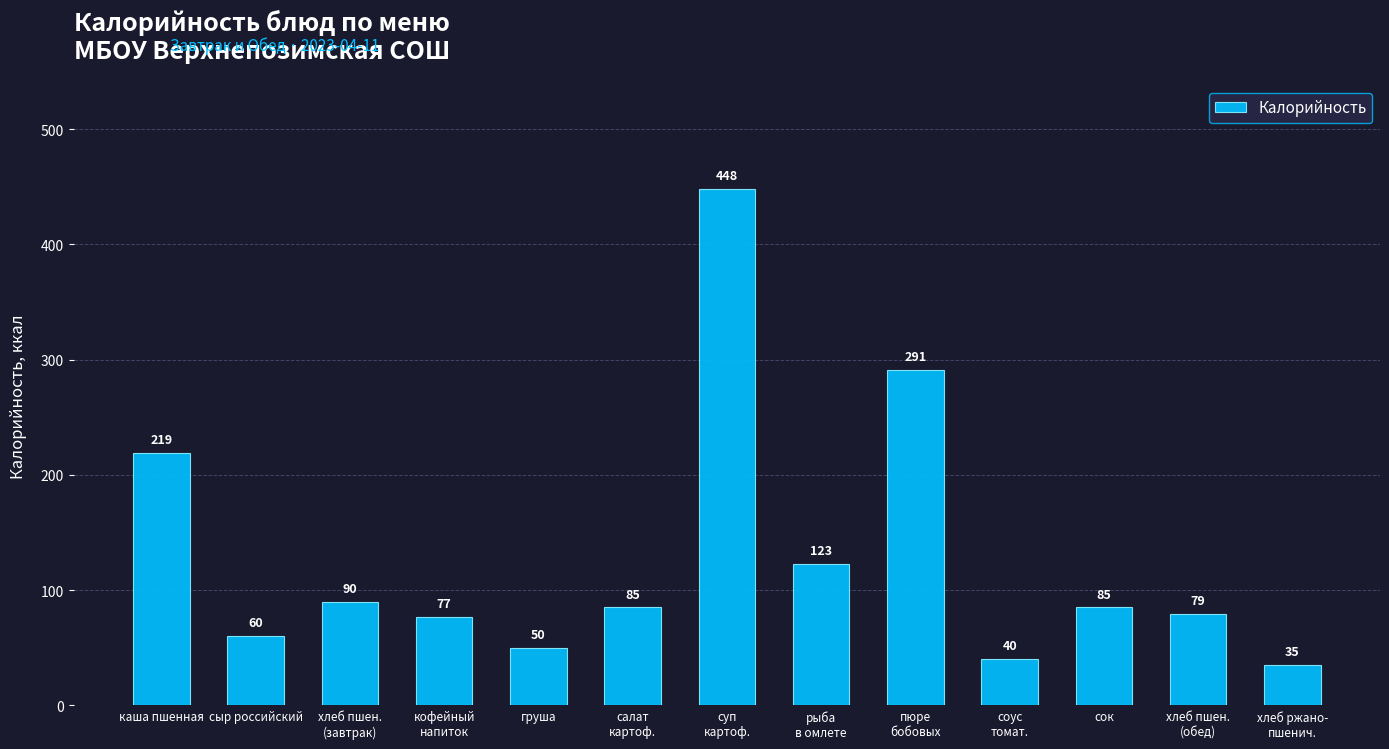

What is the average value?

129